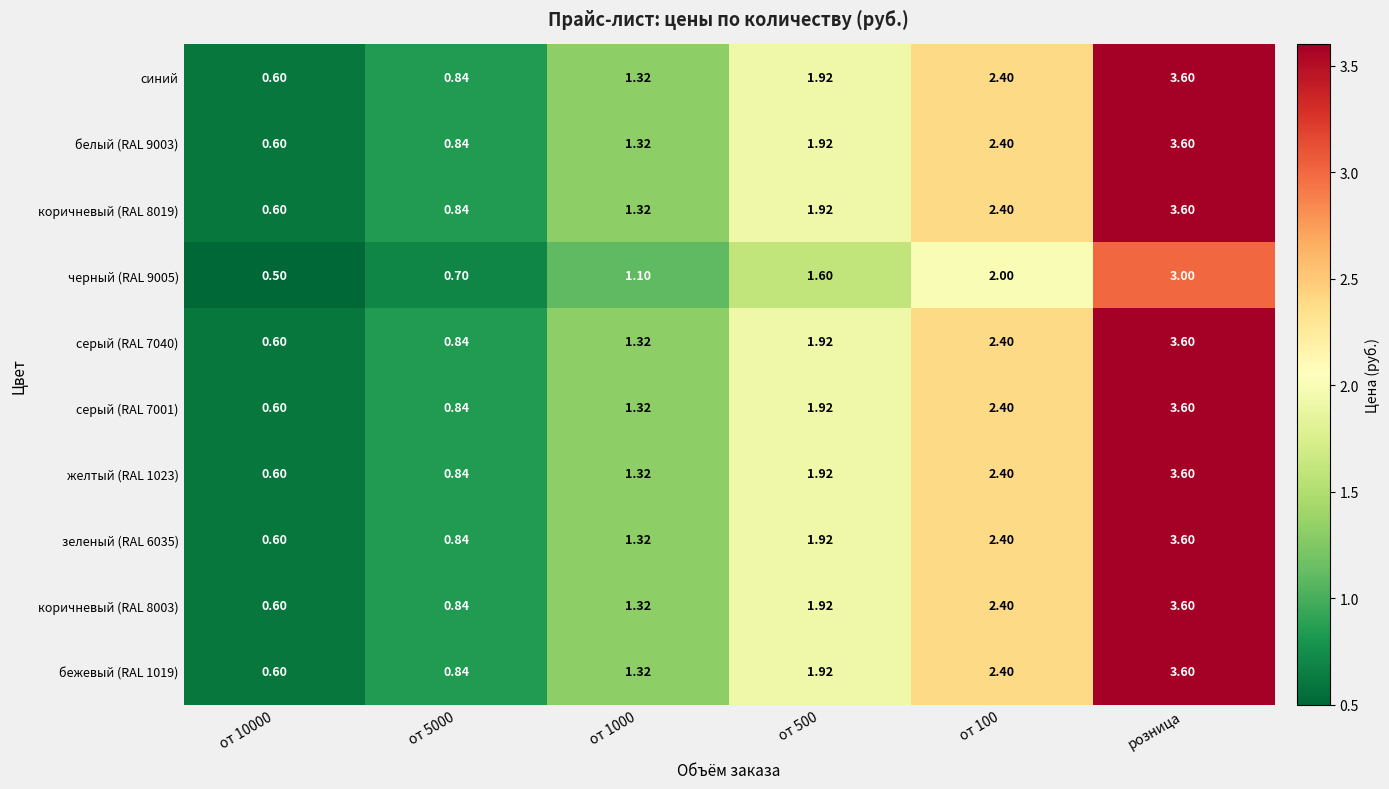

Which category has the highest value in the коричневый (RAL 8019) series?

розница